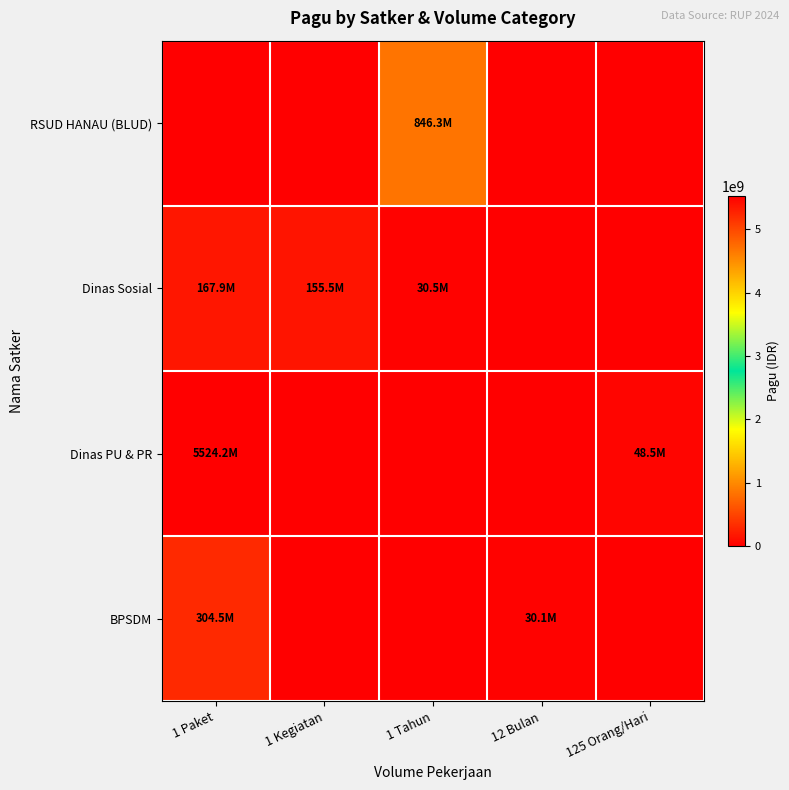

What is the total value across all series at 12 Bulan?

30095520